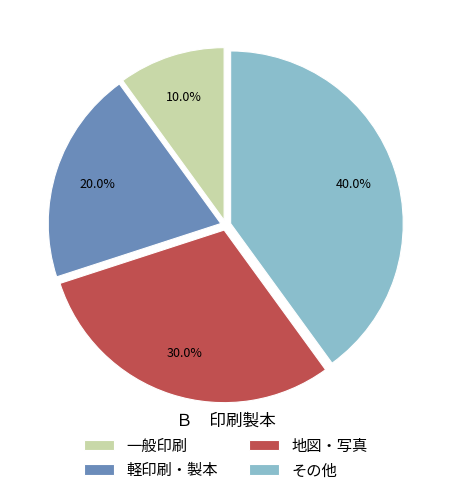

Does 一般印刷 account for over 50% of the chart?

No